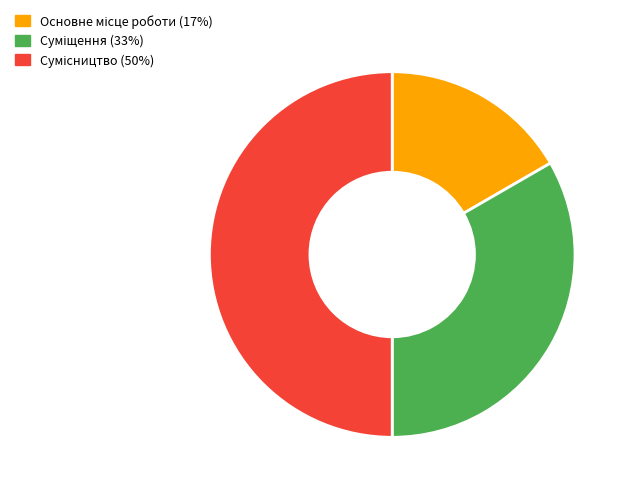

To the nearest percent, what percentage of the pie is Основне місце роботи?

17%